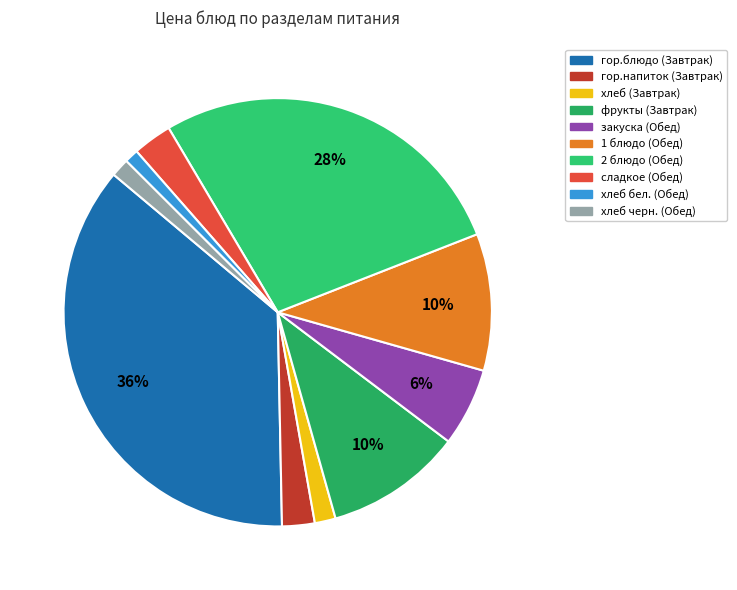

Is the sum of 2 блюдо (Обед) and гор.напиток (Завтрак) greater than half?

No